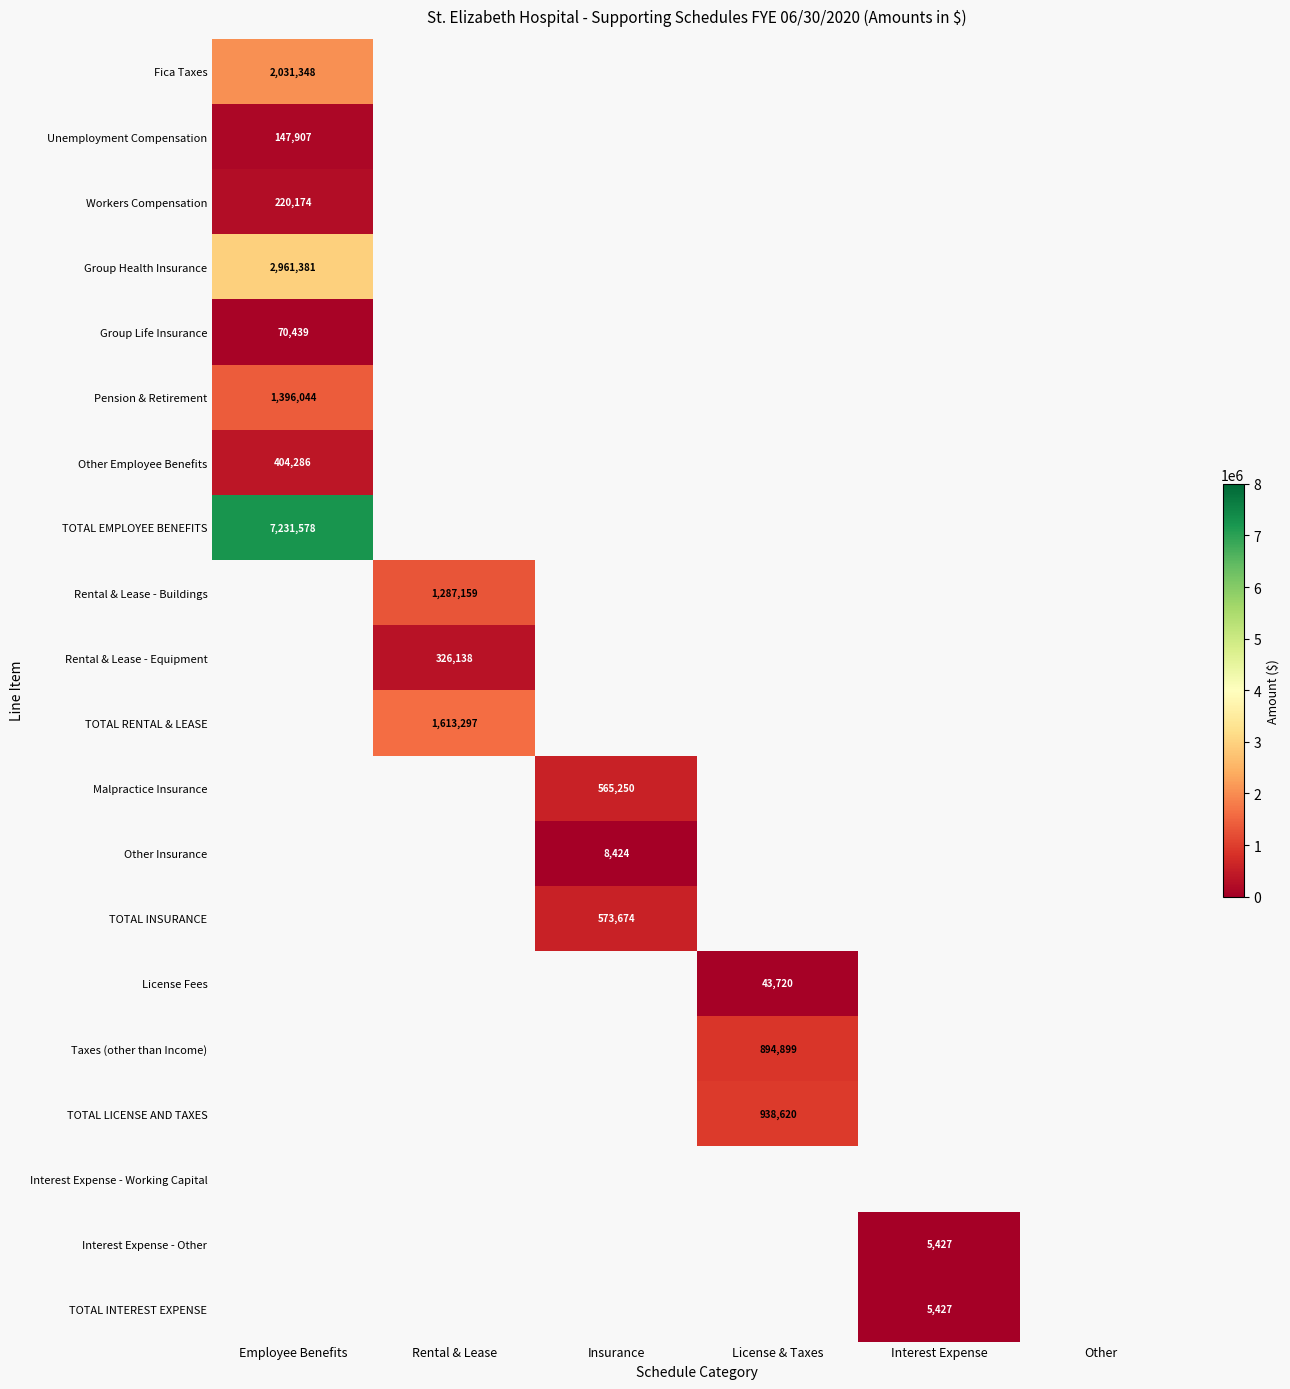

What is the maximum value shown in the chart?

7231578.0